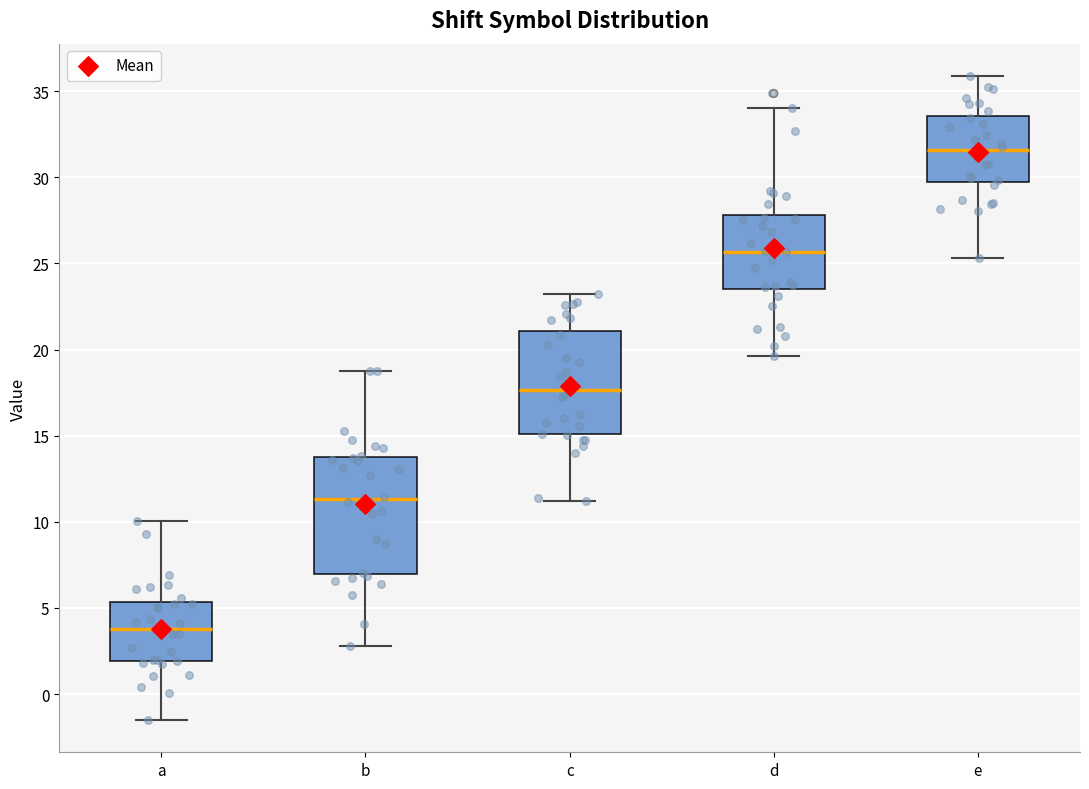

Where is the lower edge of the box for c on the y-axis? The values are not printed on the chart, so give them approximately, as read against the axis.

15.0